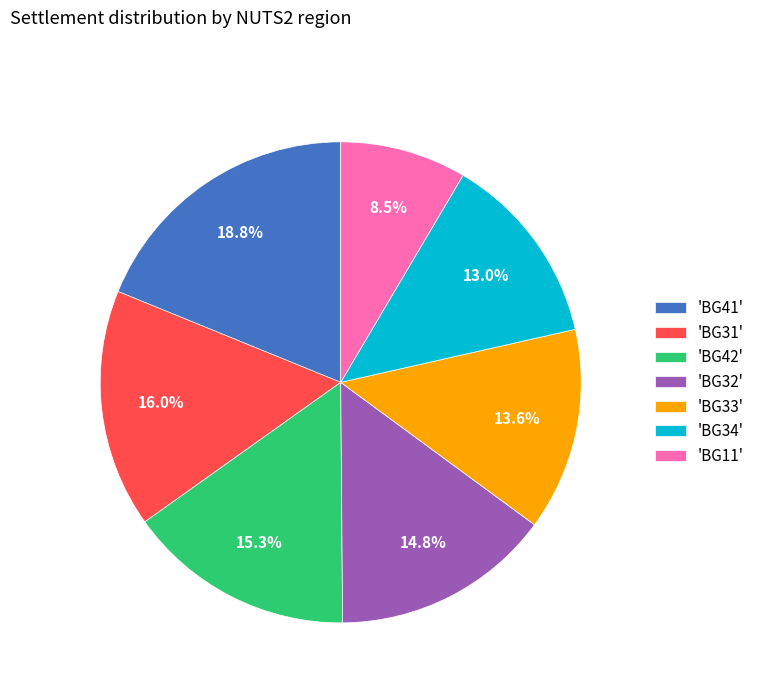

Which has a higher value, 'BG42' or 'BG11'?

'BG42'